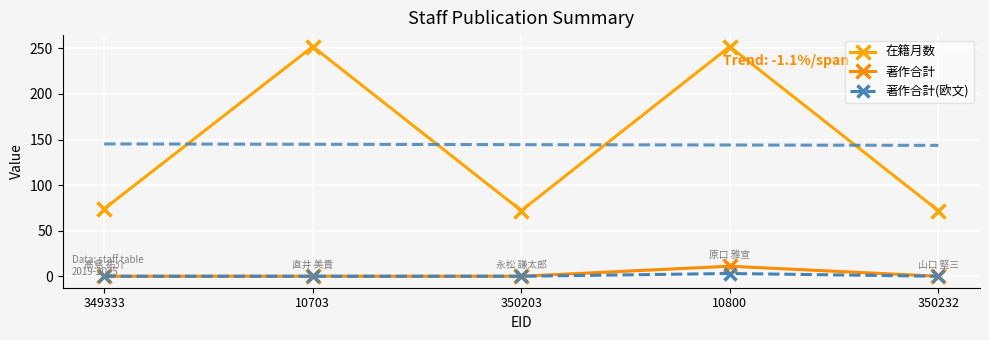

What is the total value across all series at 350203?

72